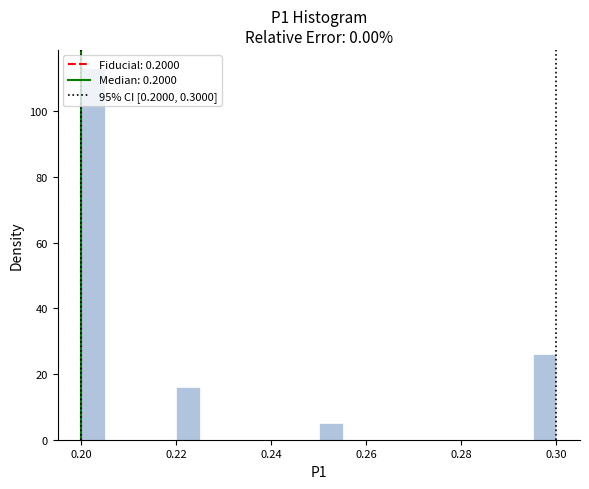

Around what value on the x-axis is the tallest bar? Give the approximate position of its centre, as read against the axis.

0.202